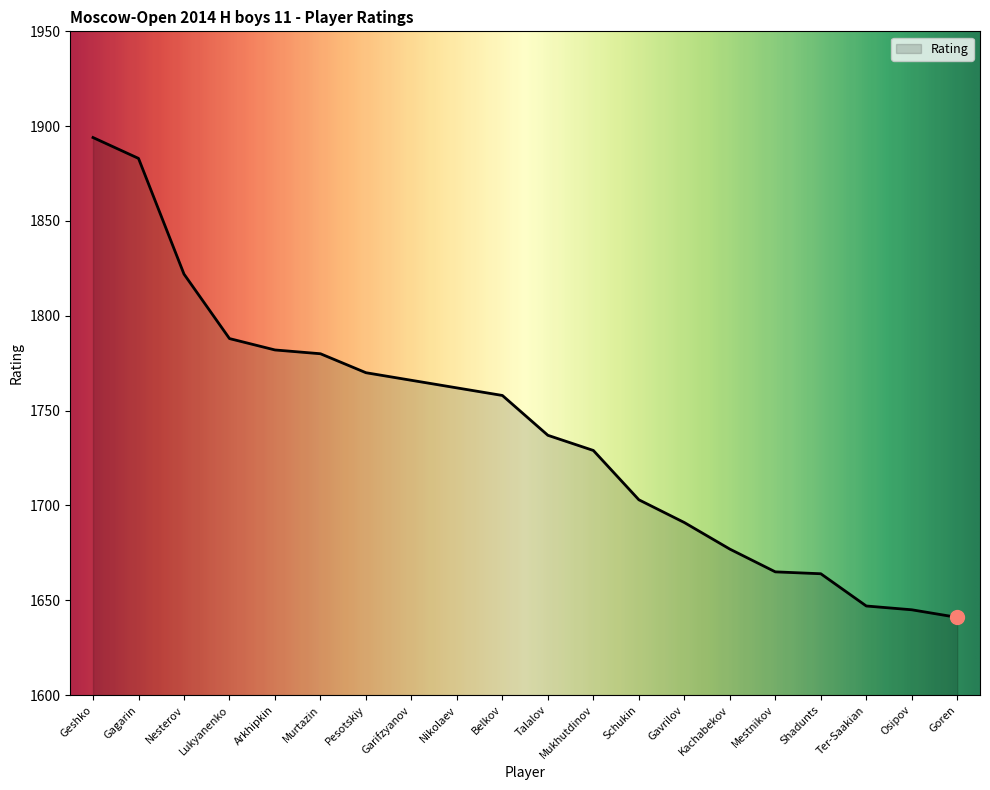

True or false: the data shows 2682 at Kachabekov.

False